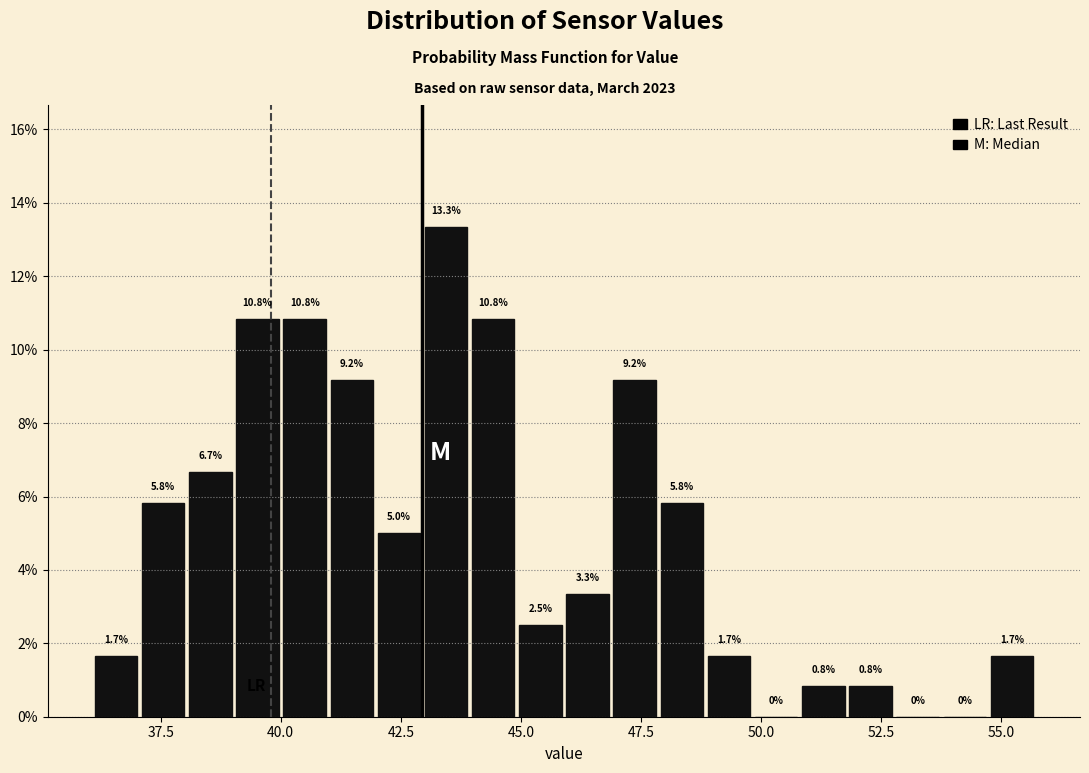

Read against the x-axis, roughly where is the centre of the tallest bar?

43.5